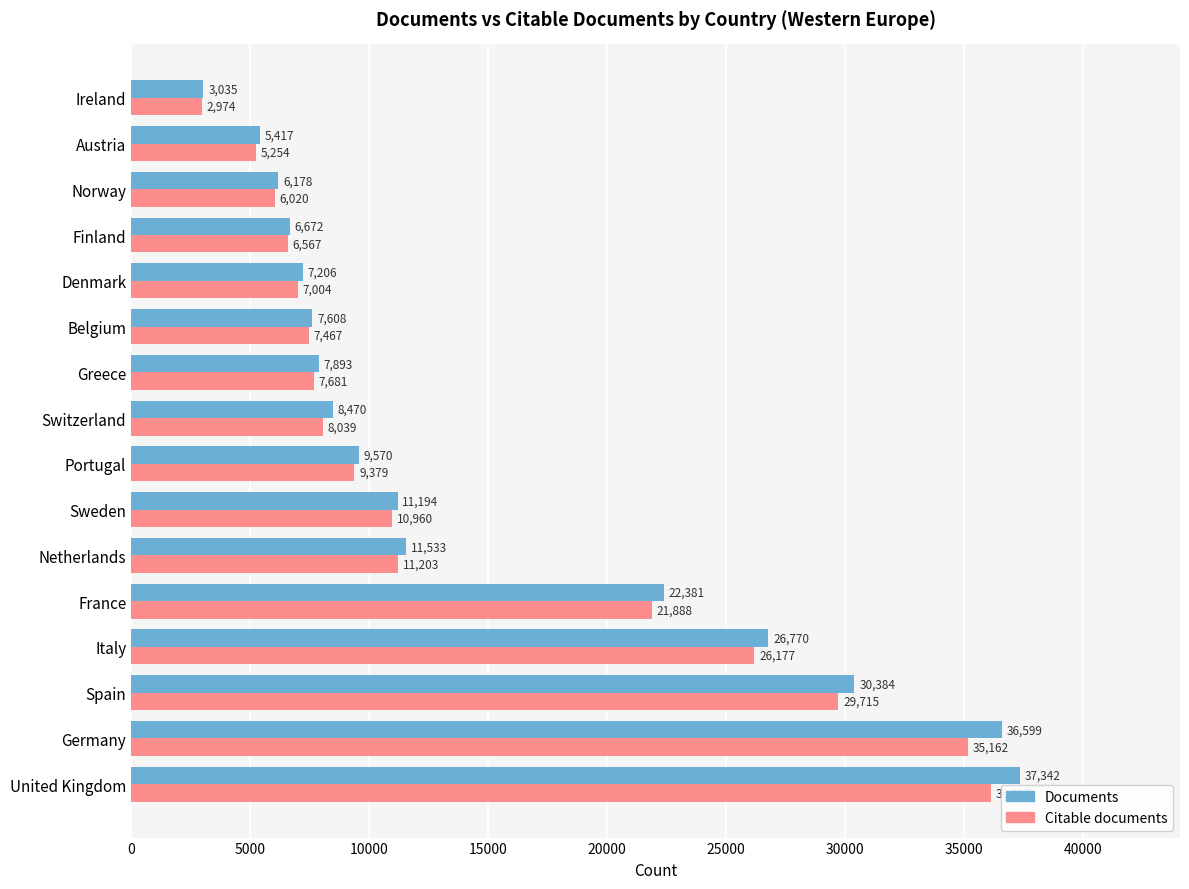

At which category does the chart reach its minimum across all series?

Ireland